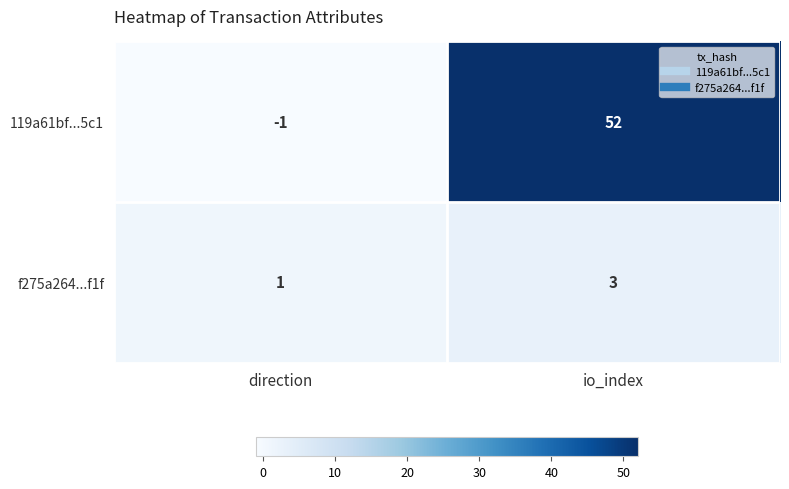

At which label does 119a61bf...5c1 reach its minimum?

direction